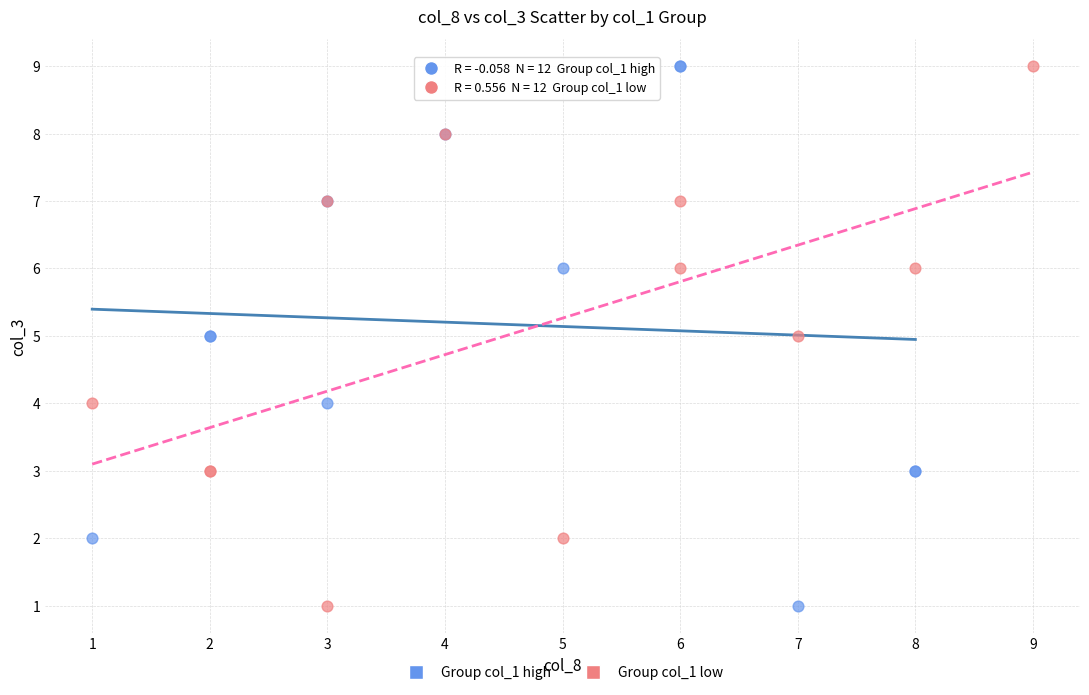

What are all the series names shown in the legend?

Group col_1 high, Group col_1 low